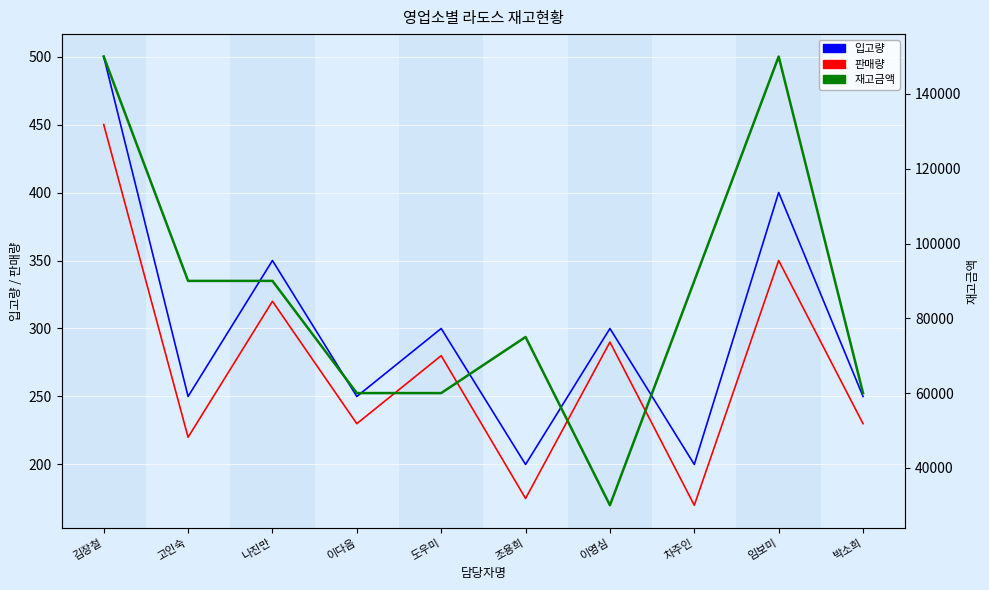

True or false: 판매량 and 재고금액 intersect in this chart.

False